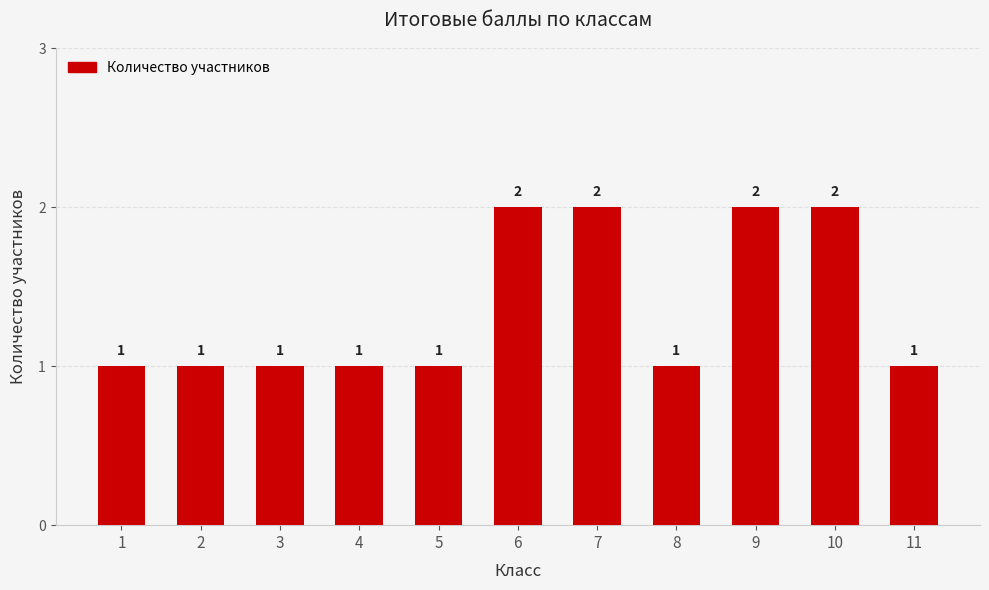

Count the values in the range 1 to 2.

11